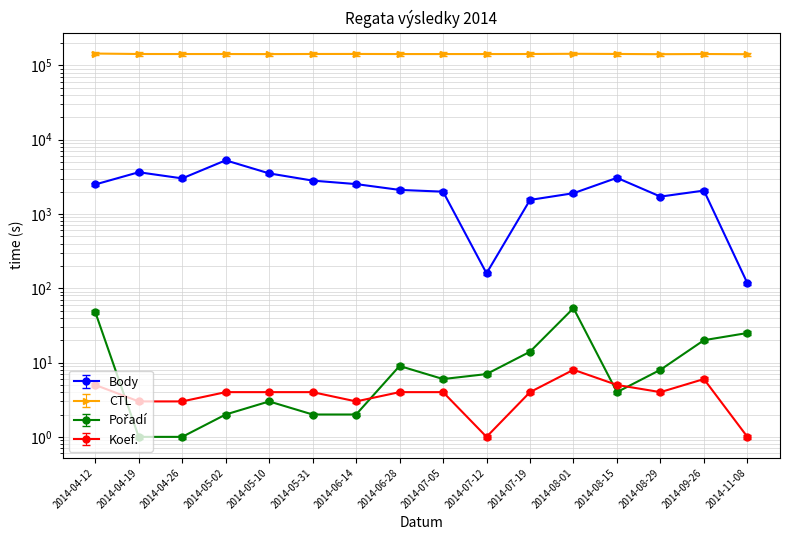

At which category is the sum across all series the highest?

2014-05-02